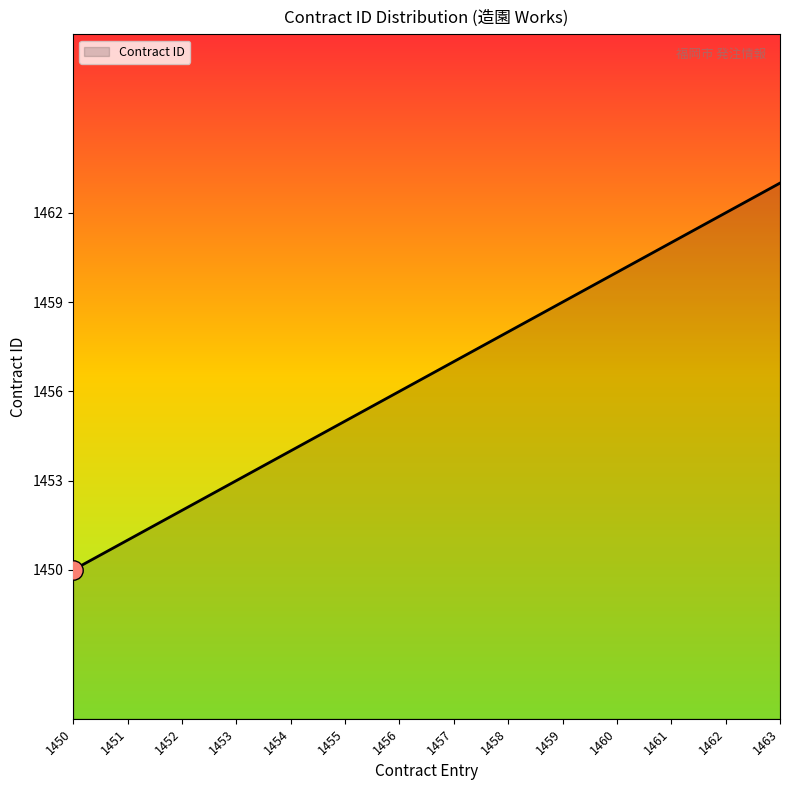

What is the approximate value at 1462?

1462